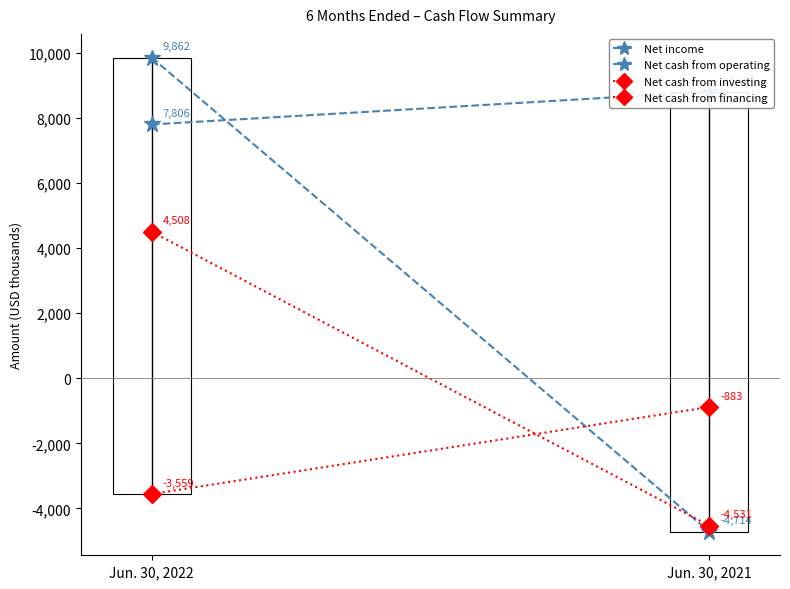

What is the sum of the Net cash from investing values at Jun. 30, 2021 and Jun. 30, 2022?

-4442